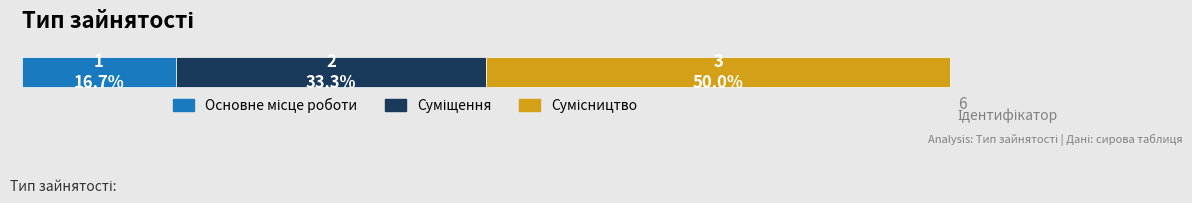

What position from the right is Суміщення?

2